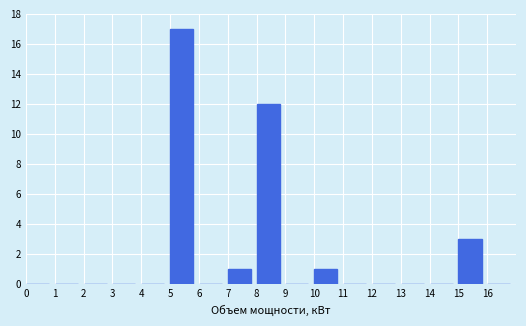

Reading left to right, list every bar in this chart as the range it spans on the x-axis followed by its height. The values are not printed on the chart, so give them approximately, as read against the axis.

0 to 1: 0
1 to 2: 0
2 to 3: 0
3 to 4: 0
4 to 5: 0
5 to 6: 17
6 to 7: 0
7 to 8: 1
8 to 9: 12
9 to 10: 0
10 to 11: 1
11 to 12: 0
12 to 13: 0
13 to 14: 0
14 to 15: 0
15 to 16: 3
16 to 17: 0